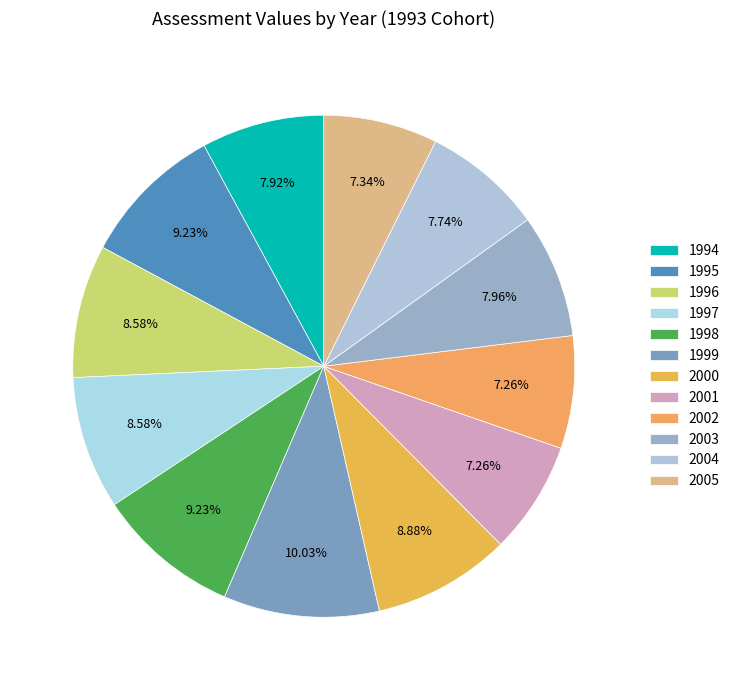

Combined, do 1994 and 2002 account for over 50%?

No